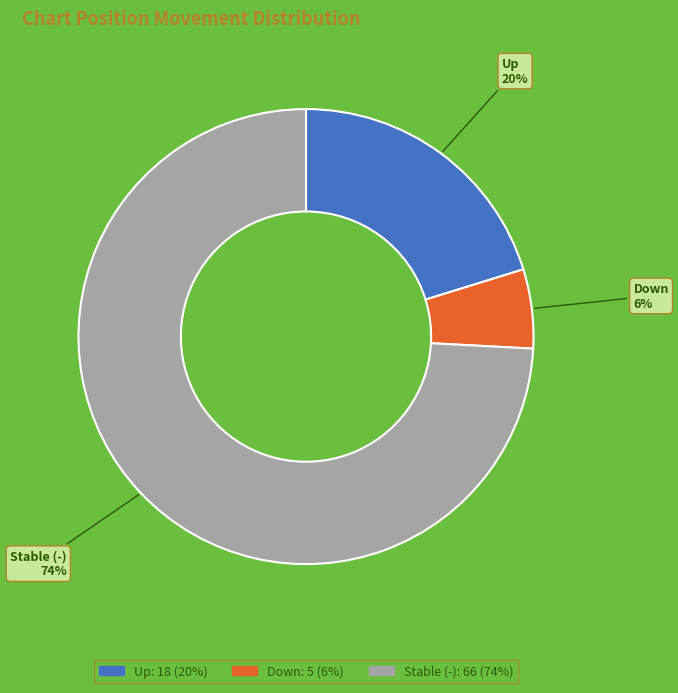

Do Down and Stable (-) together represent more than half of the pie?

Yes